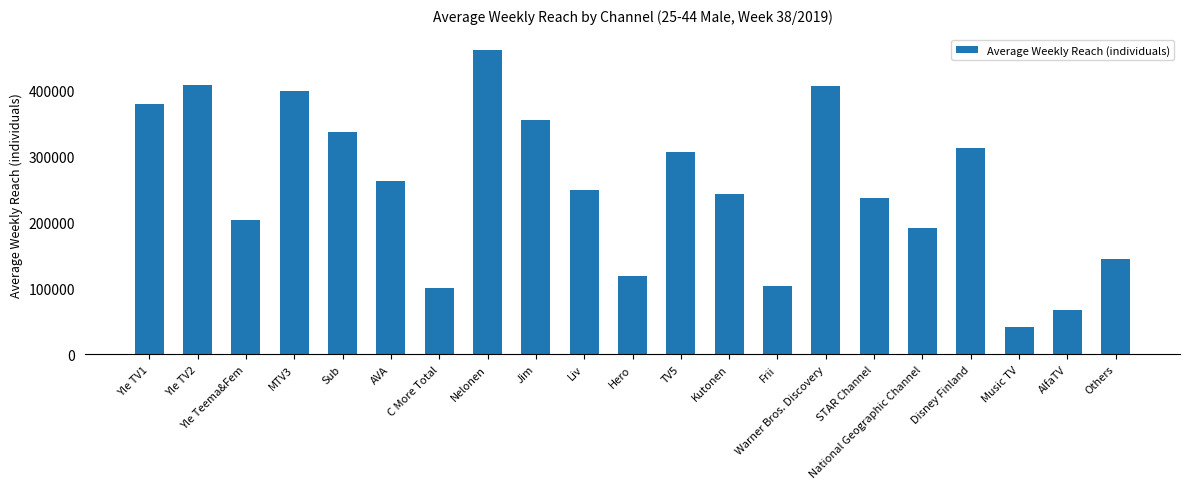

What is the ratio of the value at TV5 to the value at AVA?

1.2